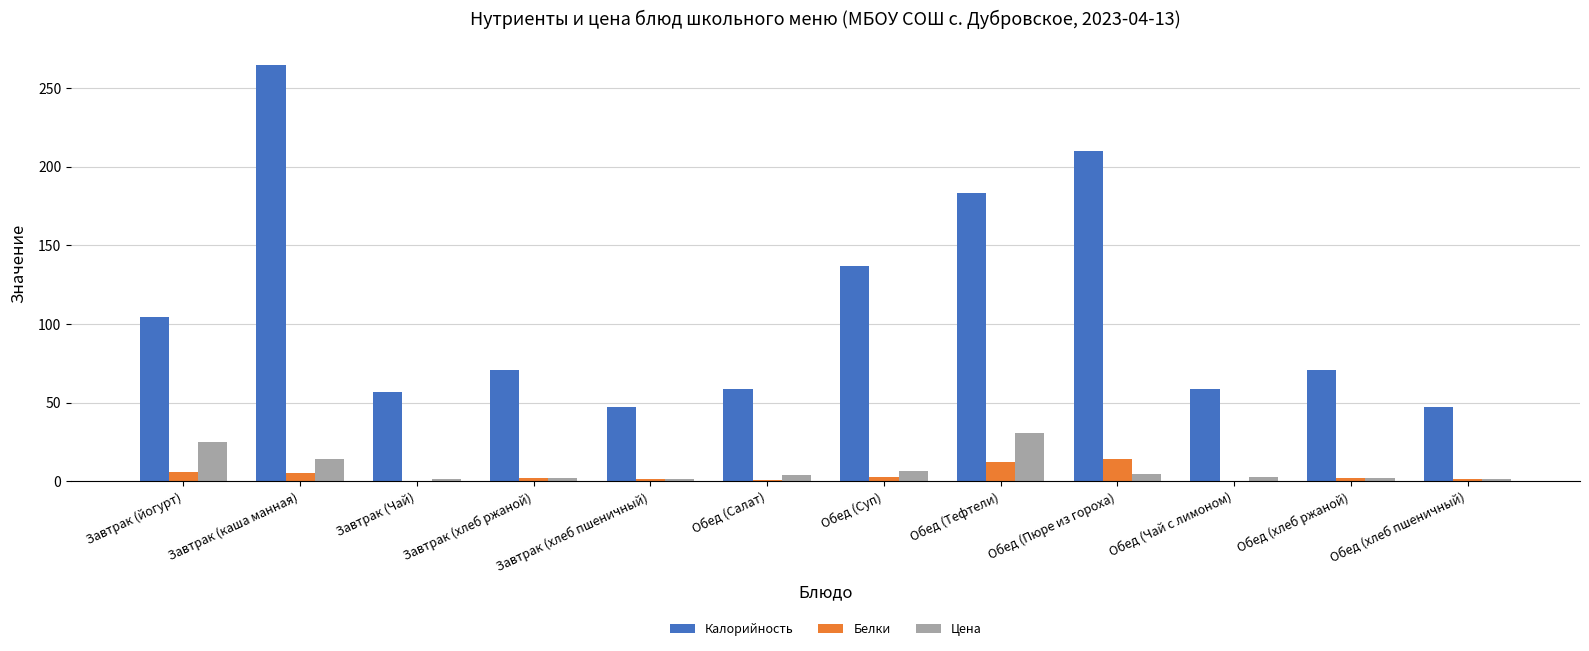

Where does the Белки series first go above 2?

Завтрак (йогурт)